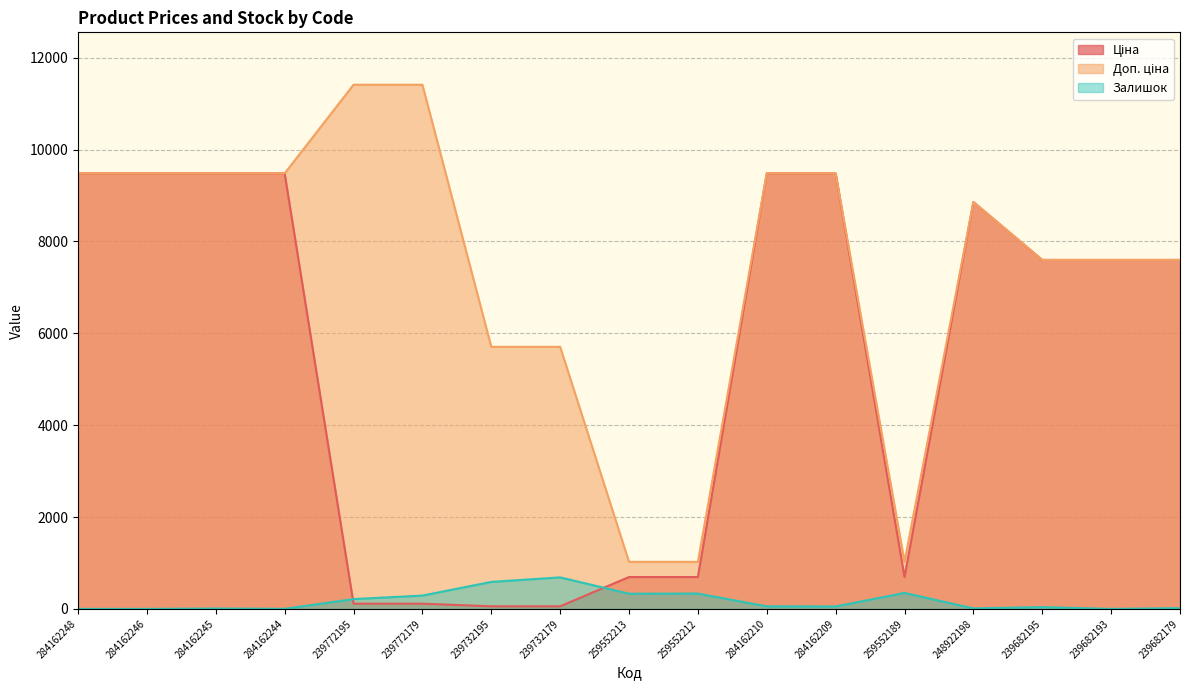

Rank the categories by Ціна value from highest to lowest.

284162248, 284162246, 284162245, 284162244, 284162210, 284162209, 248922198, 239682195, 239682193, 239682179, 259552213, 259552212, 259552189, 239772195, 239772179, 239732195, 239732179